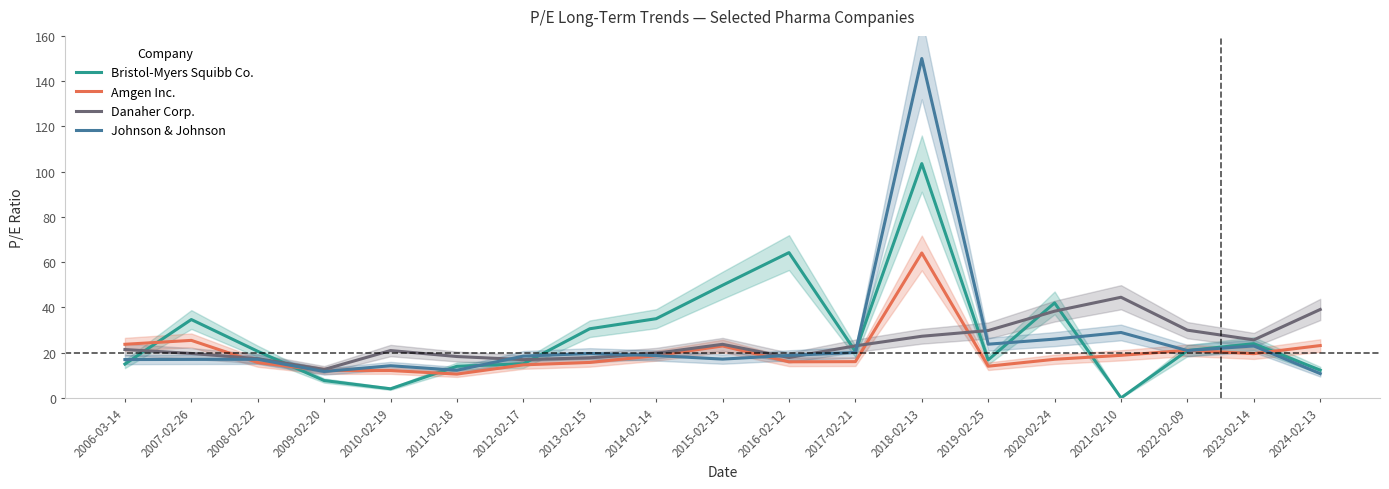

At which label is Bristol-Myers Squibb Co. closest to 51?

2015-02-13